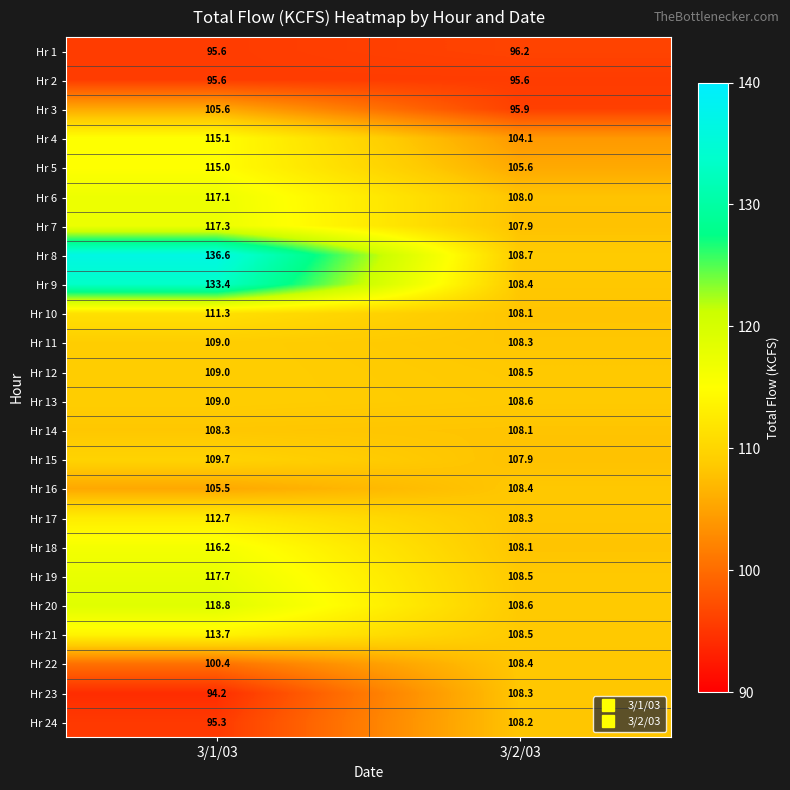

What is the average value of the Hr 1 series?

95.9